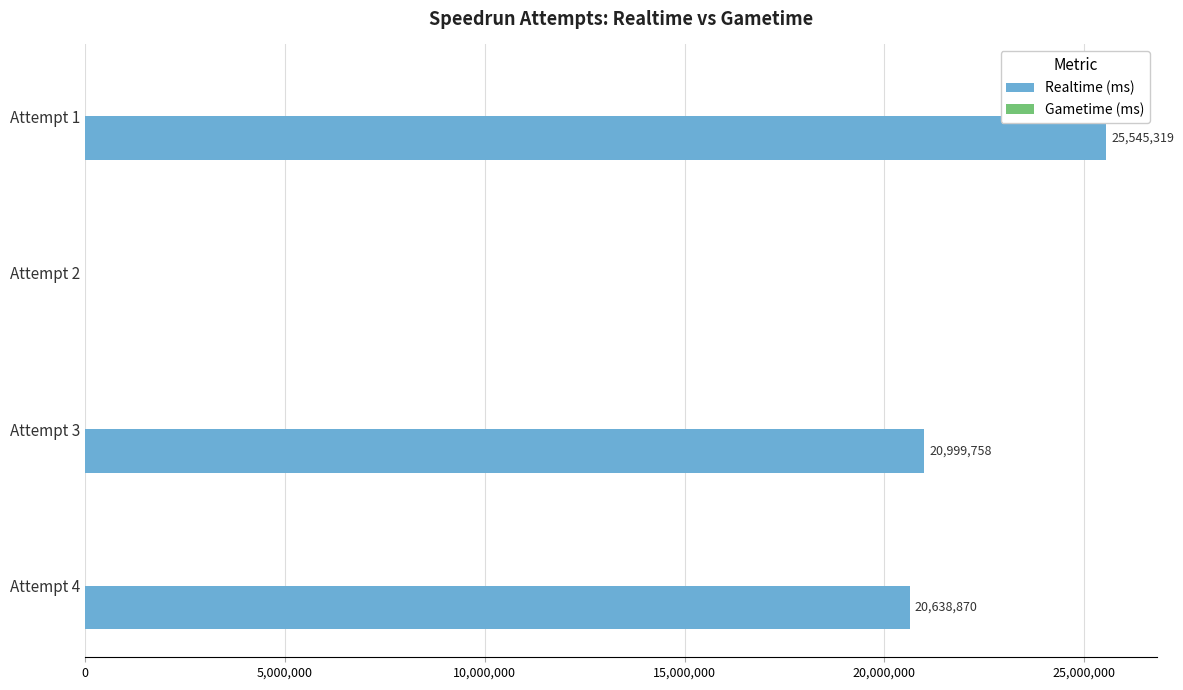

What is the greatest value displayed?

25545319